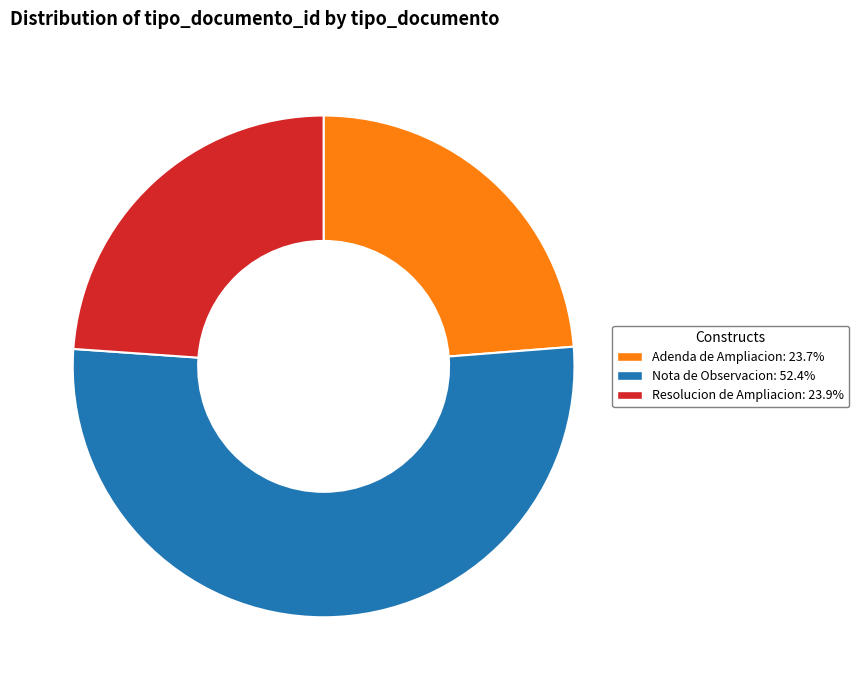

Is the sum of Adenda de Ampliacion and Resolucion de Ampliacion greater than half?

No